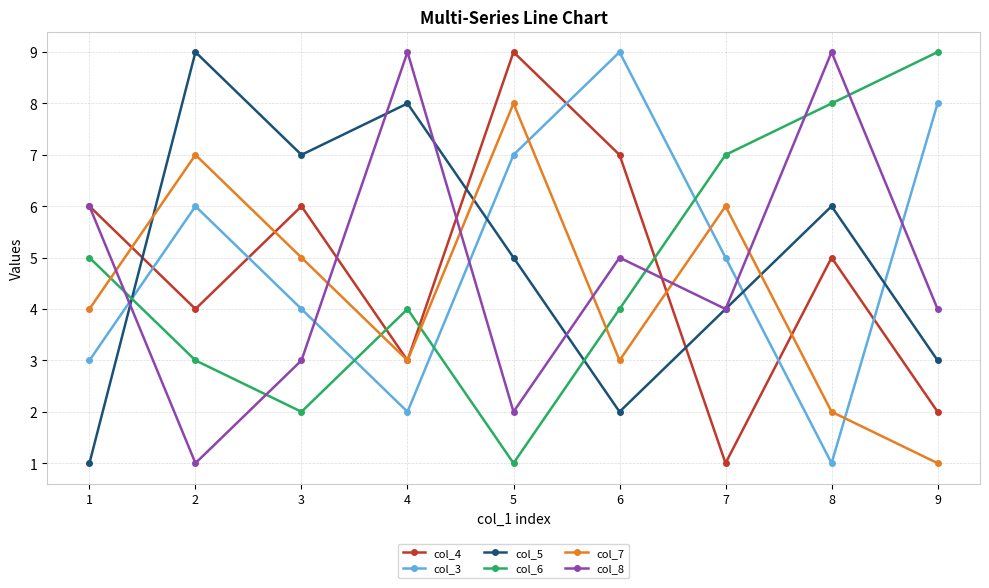

Reading right to left, transcribe all the data shown in this chart.

col_4: 9=2	8=5	7=1	6=7	5=9	4=3	3=6	2=4	1=6
col_3: 9=8	8=1	7=5	6=9	5=7	4=2	3=4	2=6	1=3
col_5: 9=3	8=6	7=4	6=2	5=5	4=8	3=7	2=9	1=1
col_6: 9=9	8=8	7=7	6=4	5=1	4=4	3=2	2=3	1=5
col_7: 9=1	8=2	7=6	6=3	5=8	4=3	3=5	2=7	1=4
col_8: 9=4	8=9	7=4	6=5	5=2	4=9	3=3	2=1	1=6